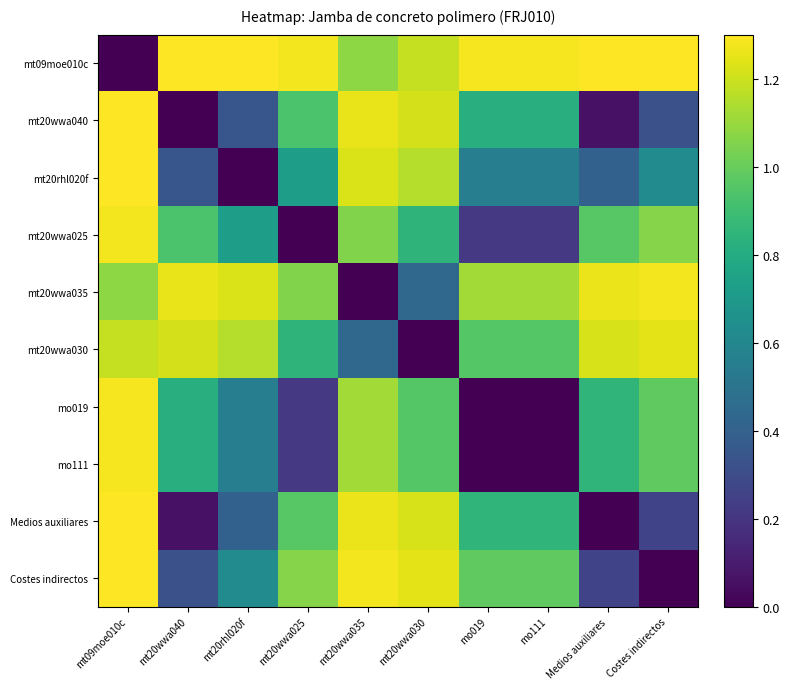

Reading left to right, transcribe all the data shown in this chart.

mt09moe010c: mt09moe010c=0.0	mt20wwa040=1.3	mt20rhl020f=1.3	mt20wwa025=1.3	mt20wwa035=1.1	mt20wwa030=1.2	mo019=1.3	mo111=1.3	Medios auxiliares=1.3	Costes indirectos=1.3
mt20wwa040: mt09moe010c=1.3	mt20wwa040=0.0	mt20rhl020f=0.3	mt20wwa025=0.9	mt20wwa035=1.3	mt20wwa030=1.2	mo019=0.8	mo111=0.8	Medios auxiliares=0.1	Costes indirectos=0.3
mt20rhl020f: mt09moe010c=1.3	mt20wwa040=0.3	mt20rhl020f=0.0	mt20wwa025=0.7	mt20wwa035=1.2	mt20wwa030=1.2	mo019=0.6	mo111=0.6	Medios auxiliares=0.4	Costes indirectos=0.6
mt20wwa025: mt09moe010c=1.3	mt20wwa040=0.9	mt20rhl020f=0.7	mt20wwa025=0.0	mt20wwa035=1.1	mt20wwa030=0.8	mo019=0.2	mo111=0.2	Medios auxiliares=1.0	Costes indirectos=1.1
mt20wwa035: mt09moe010c=1.1	mt20wwa040=1.3	mt20rhl020f=1.2	mt20wwa025=1.1	mt20wwa035=0.0	mt20wwa030=0.4	mo019=1.1	mo111=1.1	Medios auxiliares=1.3	Costes indirectos=1.3
mt20wwa030: mt09moe010c=1.2	mt20wwa040=1.2	mt20rhl020f=1.2	mt20wwa025=0.8	mt20wwa035=0.4	mt20wwa030=0.0	mo019=1.0	mo111=1.0	Medios auxiliares=1.2	Costes indirectos=1.2
mo019: mt09moe010c=1.3	mt20wwa040=0.8	mt20rhl020f=0.6	mt20wwa025=0.2	mt20wwa035=1.1	mt20wwa030=1.0	mo019=0.0	mo111=0.0	Medios auxiliares=0.9	Costes indirectos=1.0
mo111: mt09moe010c=1.3	mt20wwa040=0.8	mt20rhl020f=0.6	mt20wwa025=0.2	mt20wwa035=1.1	mt20wwa030=1.0	mo019=0.0	mo111=0.0	Medios auxiliares=0.9	Costes indirectos=1.0
Medios auxiliares: mt09moe010c=1.3	mt20wwa040=0.1	mt20rhl020f=0.4	mt20wwa025=1.0	mt20wwa035=1.3	mt20wwa030=1.2	mo019=0.9	mo111=0.9	Medios auxiliares=0.0	Costes indirectos=0.3
Costes indirectos: mt09moe010c=1.3	mt20wwa040=0.3	mt20rhl020f=0.6	mt20wwa025=1.1	mt20wwa035=1.3	mt20wwa030=1.2	mo019=1.0	mo111=1.0	Medios auxiliares=0.3	Costes indirectos=0.0